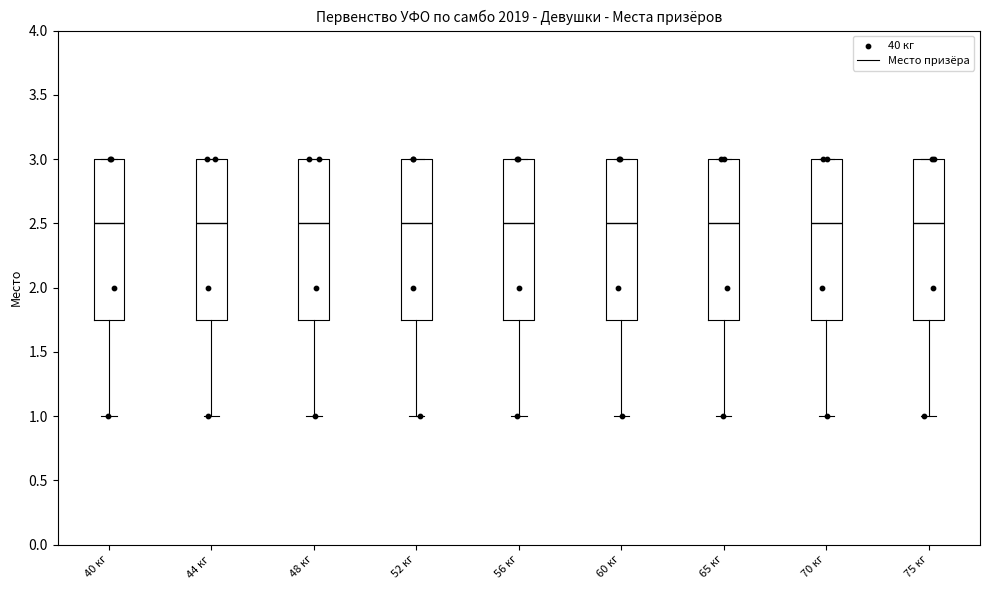

Reading left to right, read every box against the y-axis: the position of its median line, the range the box covers, and the ends of its whiskers. The values are not printed on the chart, so give them approximately, as read against the axis.

40 кг: median 2.50, box 1.75 to 3.00, whiskers 1.00 to 3.00
44 кг: median 2.50, box 1.75 to 3.00, whiskers 1.00 to 3.00
48 кг: median 2.50, box 1.75 to 3.00, whiskers 1.00 to 3.00
52 кг: median 2.50, box 1.75 to 3.00, whiskers 1.00 to 3.00
56 кг: median 2.50, box 1.75 to 3.00, whiskers 1.00 to 3.00
60 кг: median 2.50, box 1.75 to 3.00, whiskers 1.00 to 3.00
65 кг: median 2.50, box 1.75 to 3.00, whiskers 1.00 to 3.00
70 кг: median 2.50, box 1.75 to 3.00, whiskers 1.00 to 3.00
75 кг: median 2.50, box 1.75 to 3.00, whiskers 1.00 to 3.00